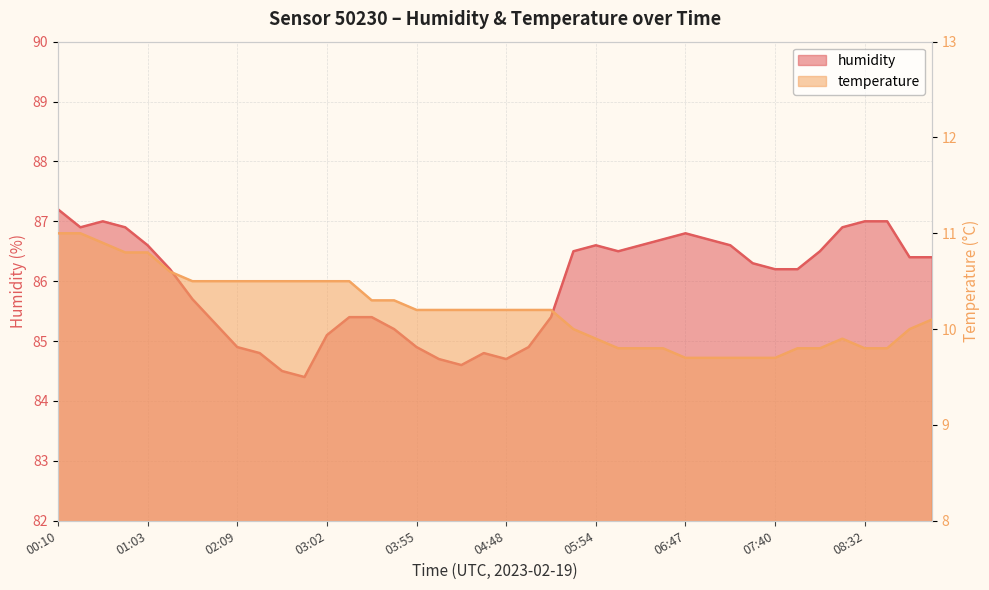

Rank the series at 07:13 from highest to lowest value.

humidity, temperature